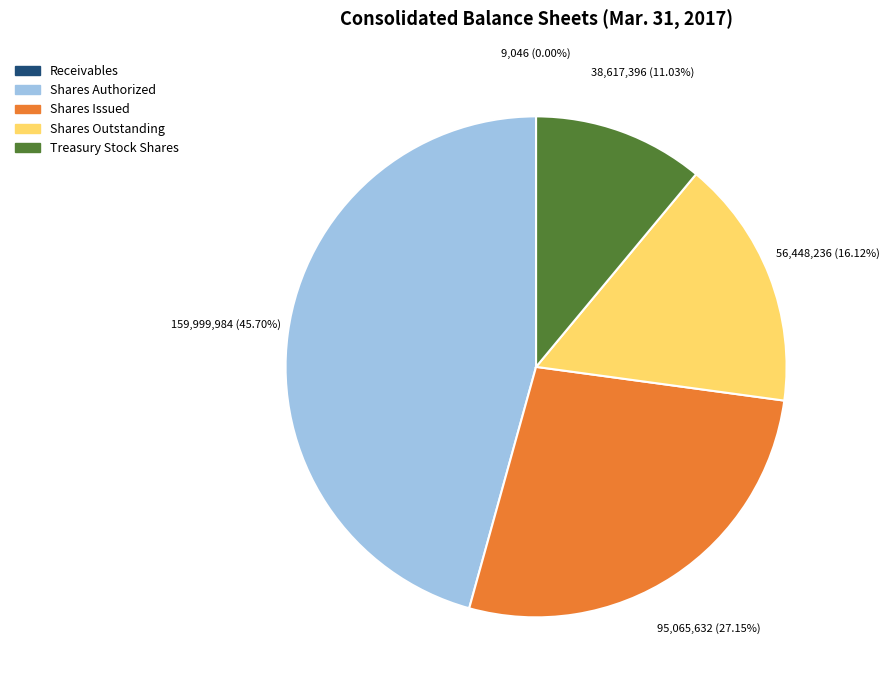

The Shares Outstanding slice represents 16% of the pie. True or false?

True